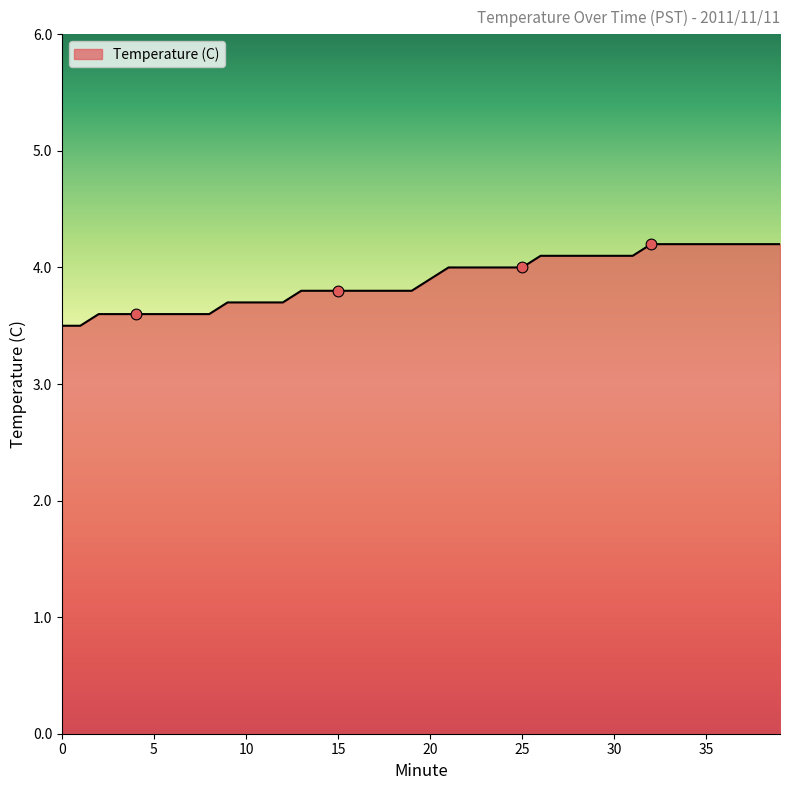

What is the greatest value displayed?

4.2